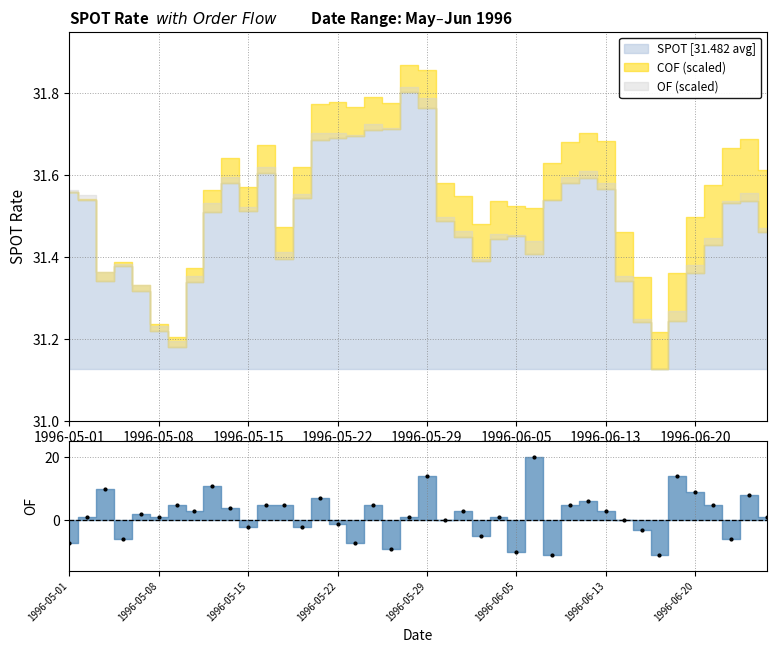

What is the sum of all values?

69